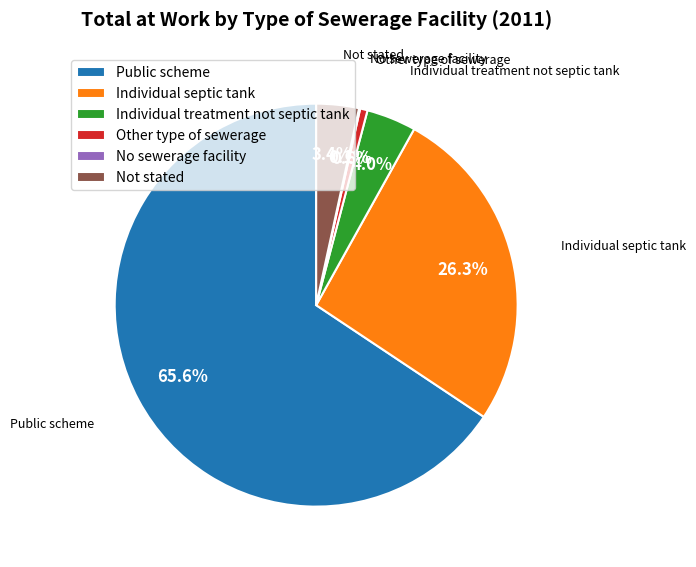

To the nearest percent, what percentage of the pie is Public scheme?

66%